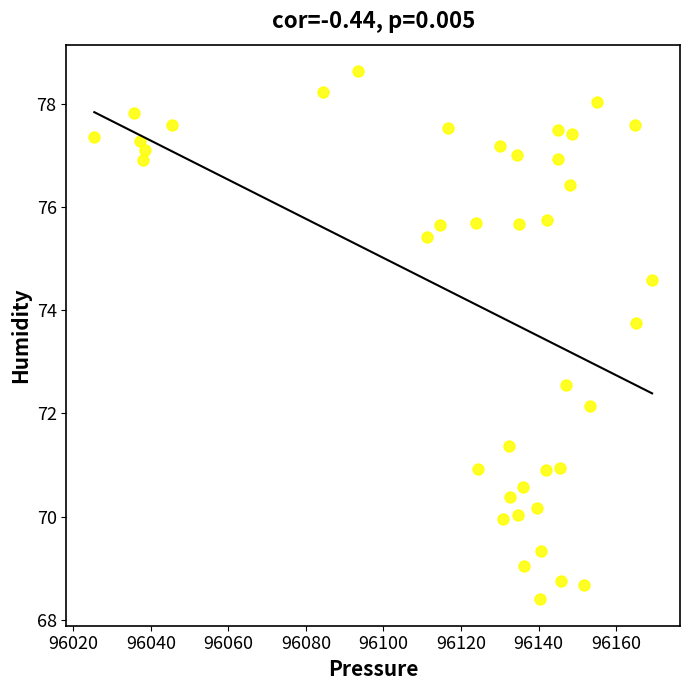

How many points are shown in the scatter plot?

40